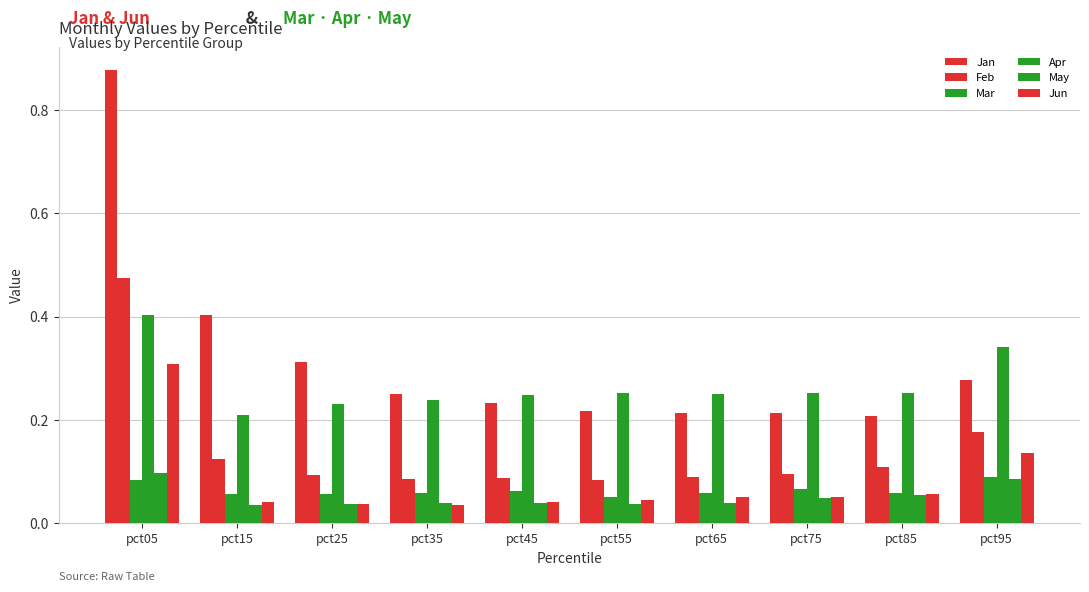

How many series are shown in this chart?

6